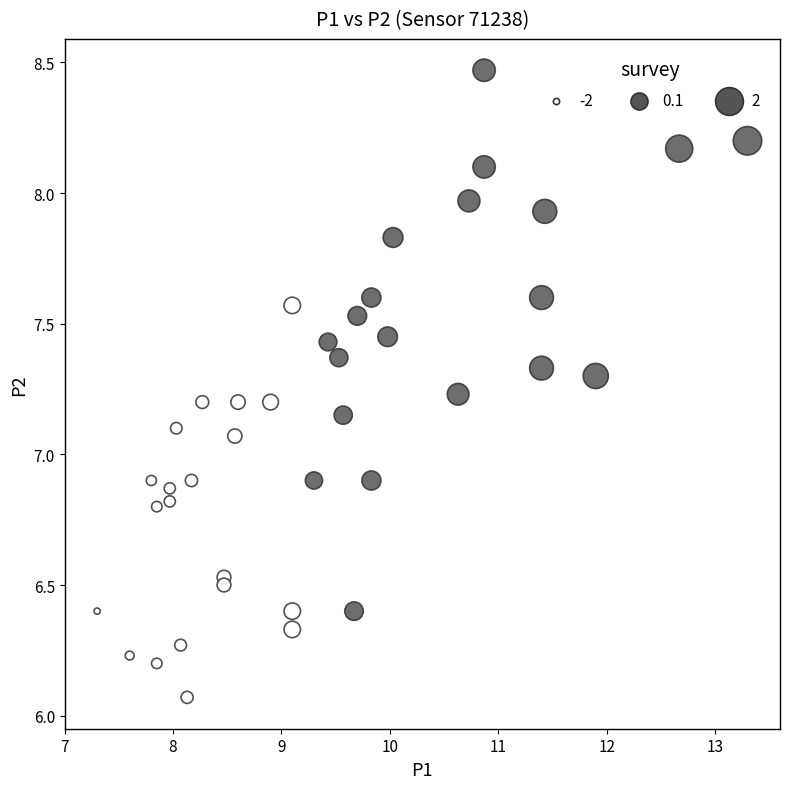

What is the range of Y values (max minus min)?

2.4